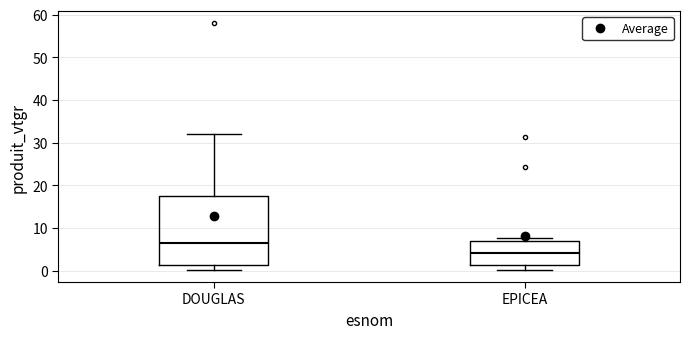

Reading left to right, read every box against the y-axis: the position of its median line, the range the box covers, and the ends of its whiskers. The values are not printed on the chart, so give them approximately, as read against the axis.

DOUGLAS: median 6, box 1 to 18, whiskers 0 to 32
EPICEA: median 4, box 1 to 7, whiskers 0 to 8